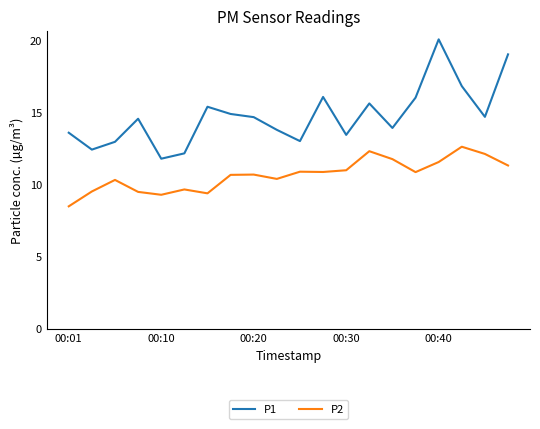

What are all the series names shown in the legend?

P1, P2